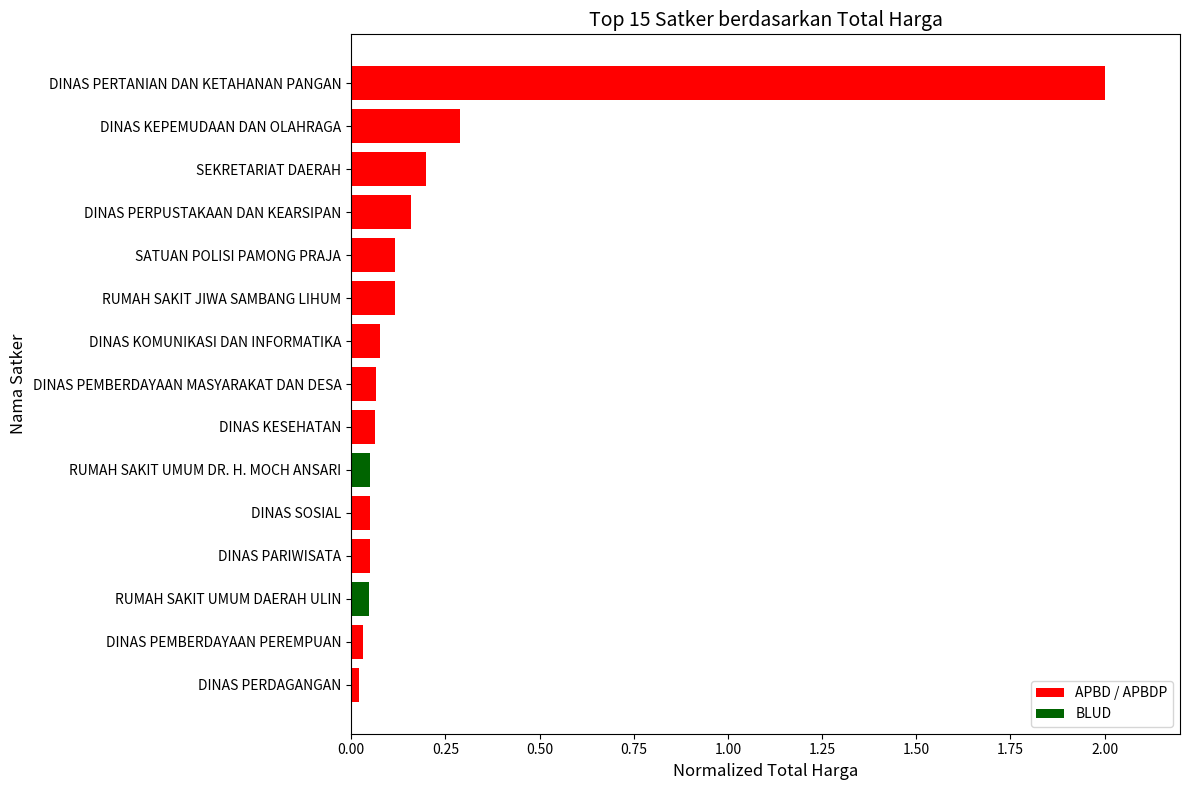

True or false: the data shows 0.0 at SATUAN POLISI PAMONG PRAJA.

False